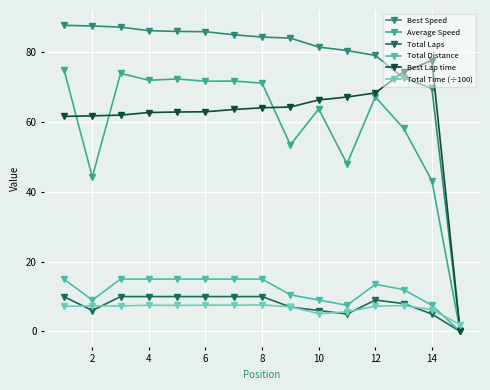

Count the Total Laps values in the range 6 to 10.

12